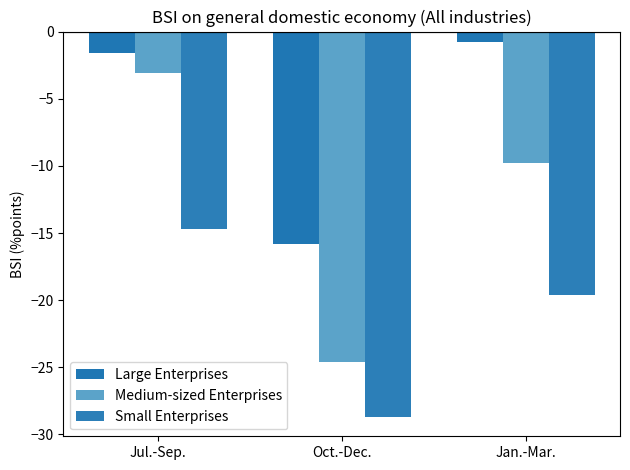

Reading left to right, transcribe all the data shown in this chart.

Large Enterprises: -1.6	-15.8	-0.8
Medium-sized Enterprises: -3.1	-24.6	-9.8
Small Enterprises: -14.7	-28.7	-19.6